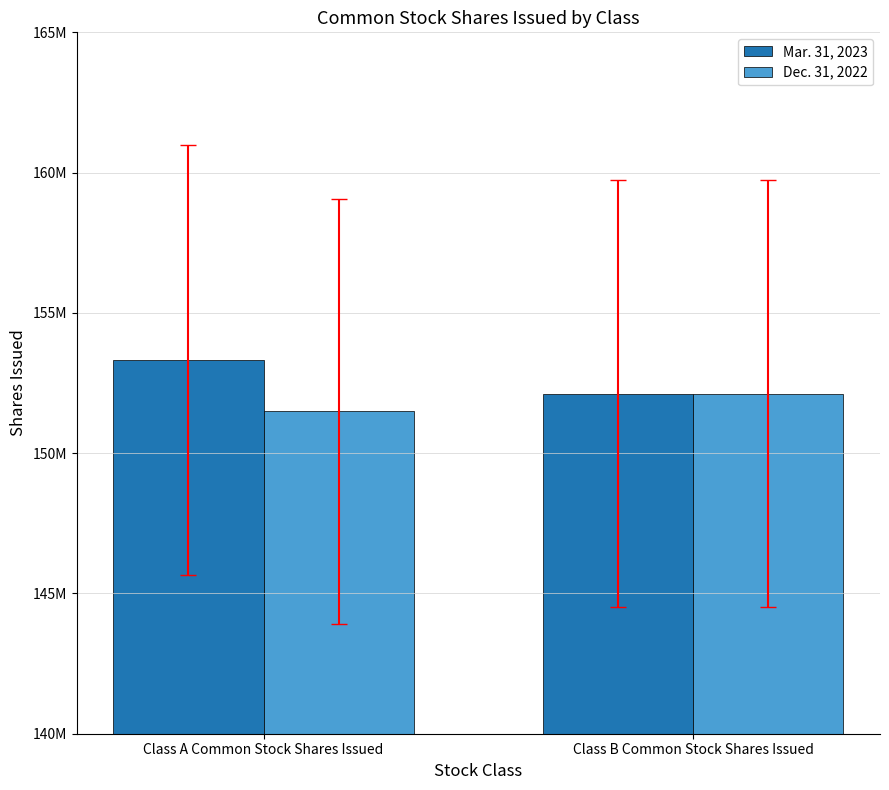

What is the difference between the Mar. 31, 2023 values at Class B Common Stock Shares Issued and Class A Common Stock Shares Issued?

1204000